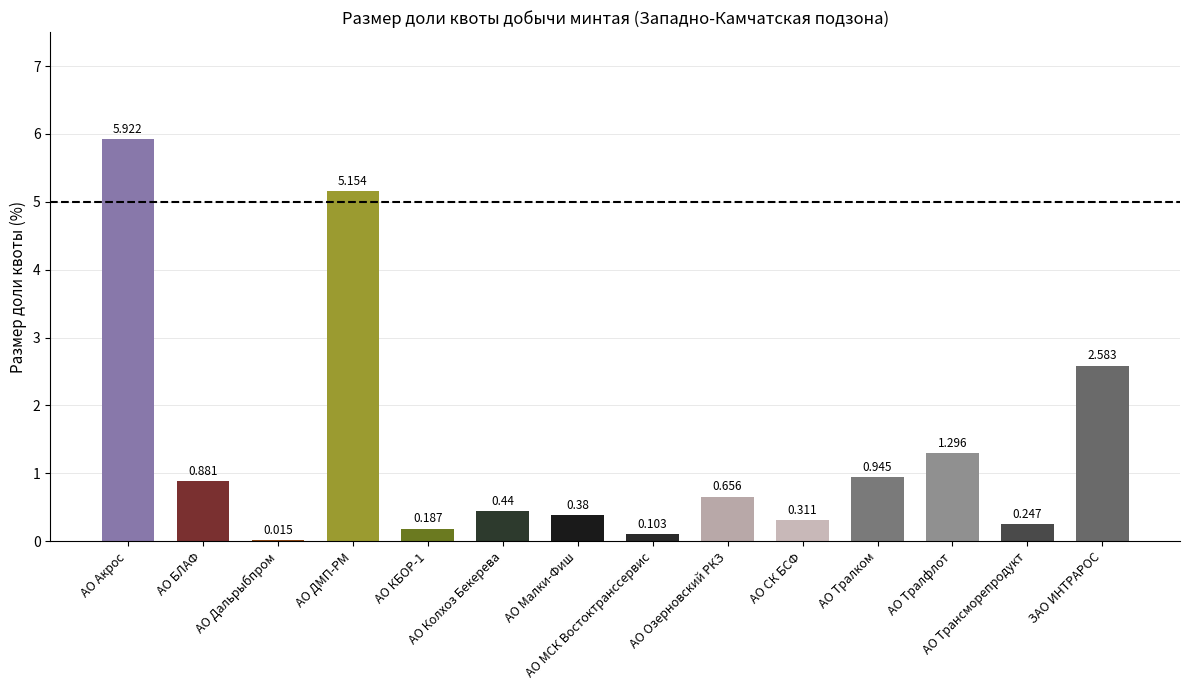

Rank the categories by value from lowest to highest.

АО Дальрыбпром, АО МСК Востоктранссервис, АО КБОР-1, АО Трансморепродукт, АО СК БСФ, АО Малки-Фиш, АО Колхоз Бекерева, АО Озерновский РКЗ, АО БЛАФ, АО Тралком, АО Тралфлот, ЗАО ИНТРАРОС, АО ДМП-РМ, АО Акрос